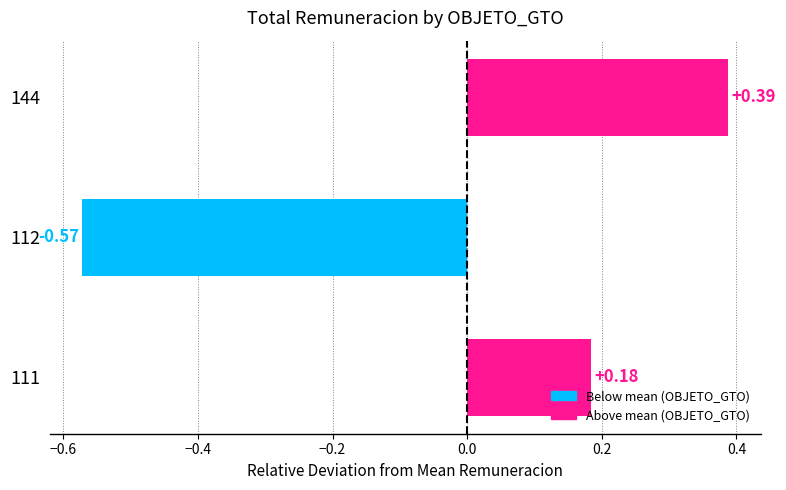

What is the difference between the maximum and minimum values?

1.0